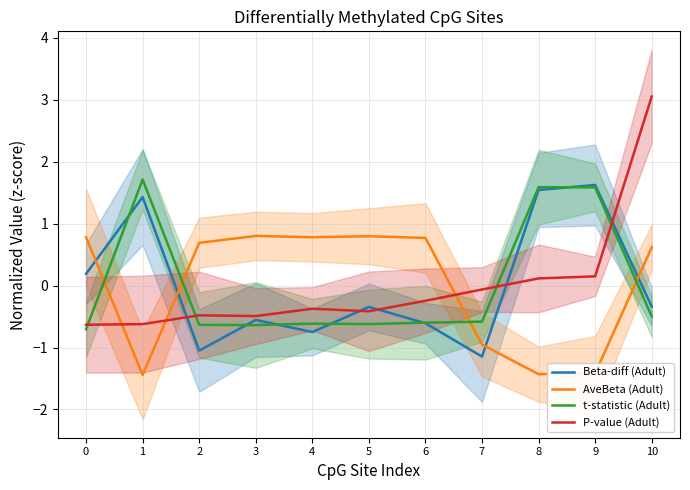

What is the difference between the maximum and minimum values in the P-value (Adult) series?

3.7